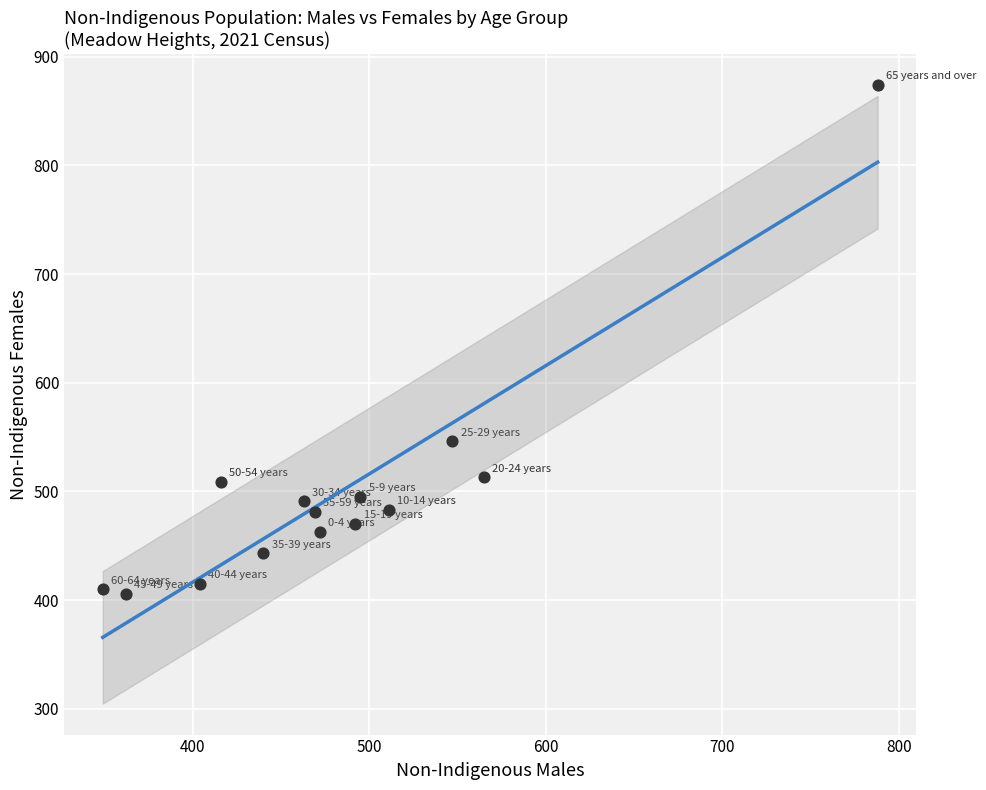

What is the range of X values (max minus min)?

439